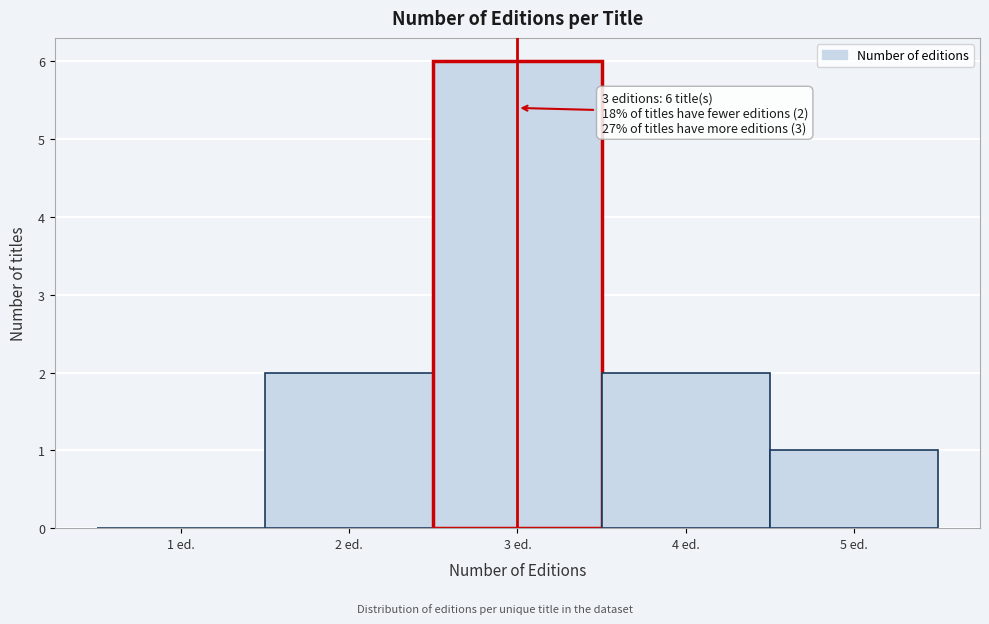

Which range on the x-axis has the tallest bar?

2.5 to 3.5